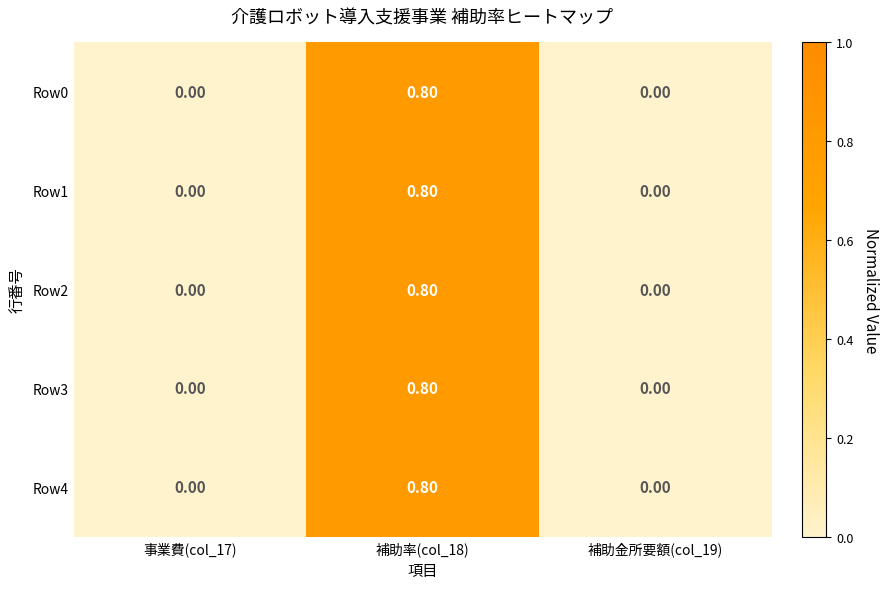

What is the difference between the maximum and second lowest values in the Row0 series?

0.8